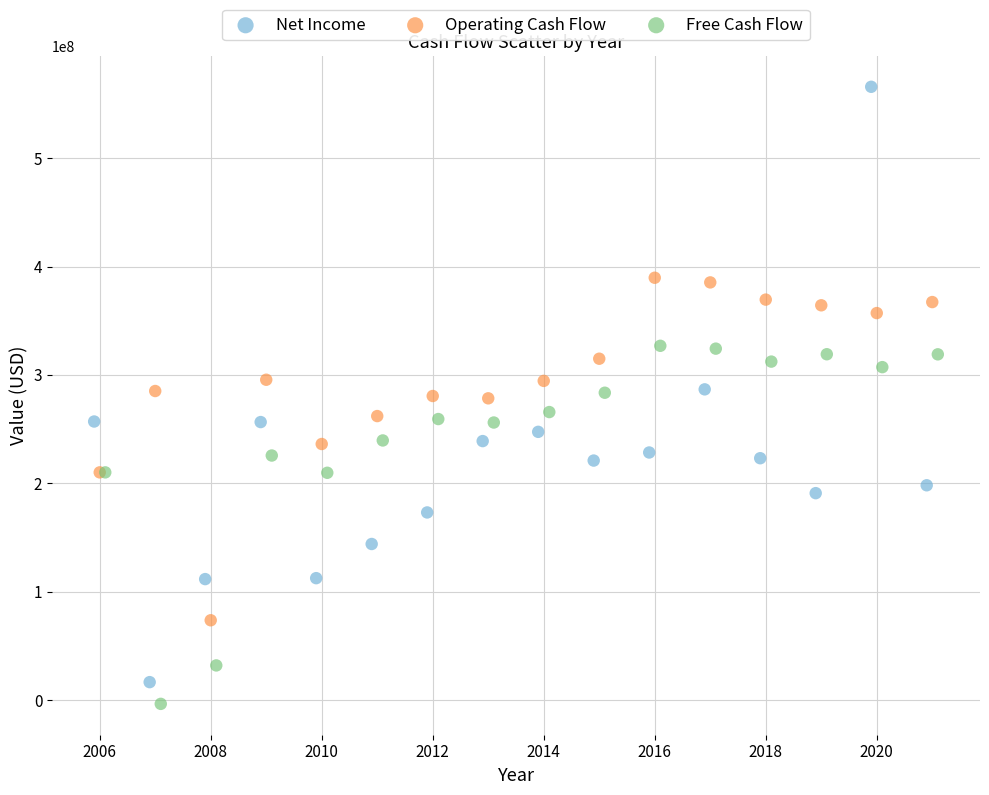

Which series contains the highest Y value?

Net Income